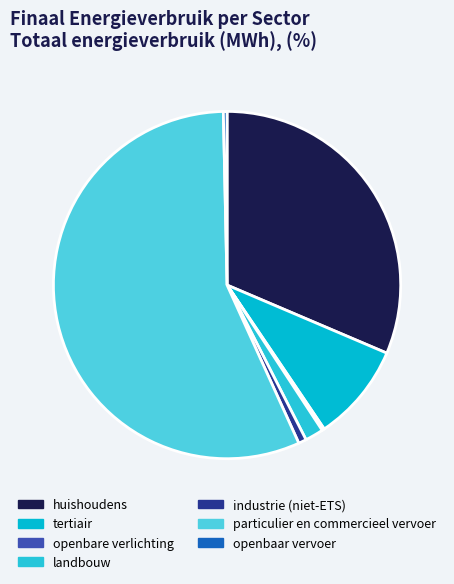

What portion of the pie excludes openbare verlichting?

99.8%